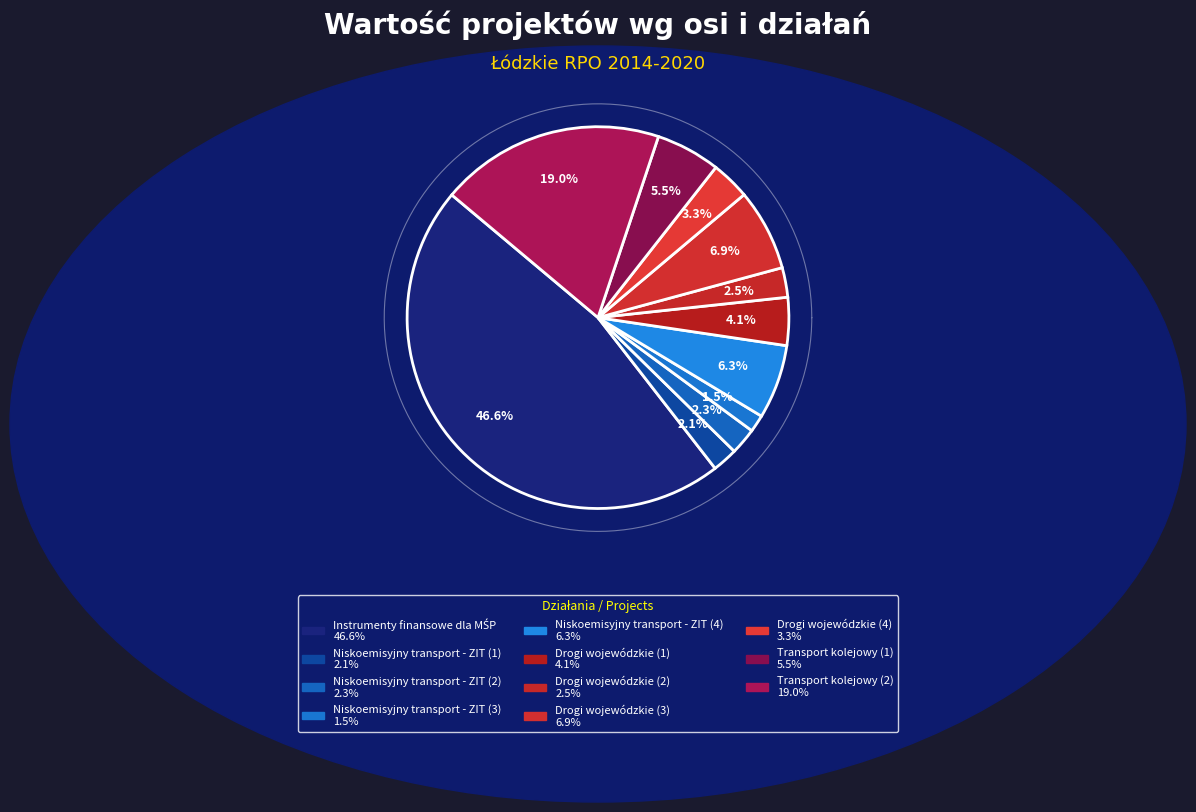

What is the largest slice in the pie chart?

Instrumenty finansowe dla MŚP